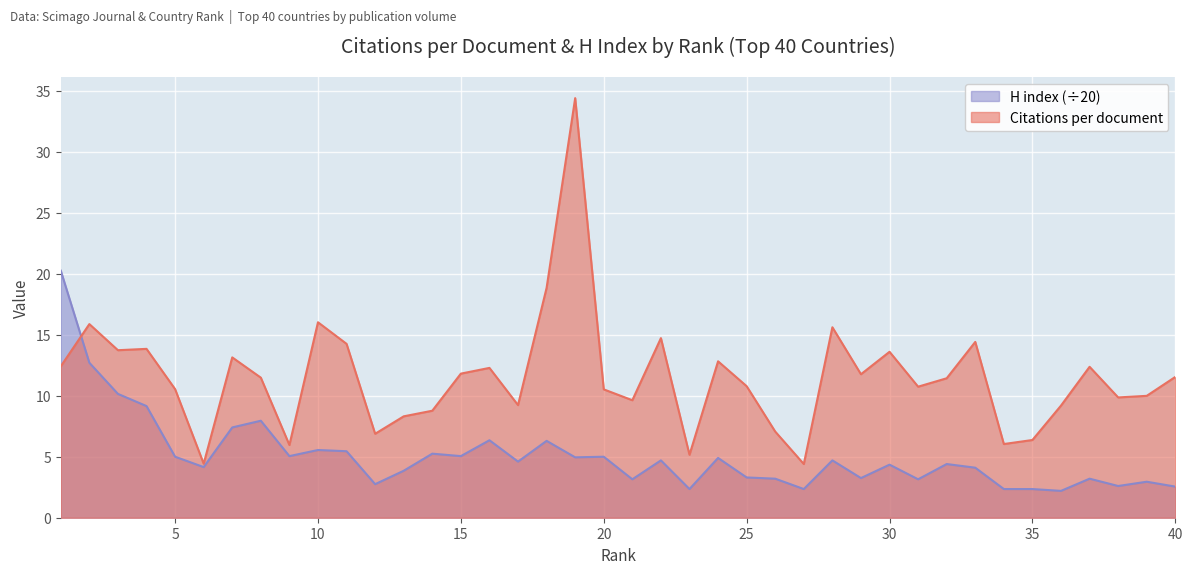

How many lines are shown in the chart?

2